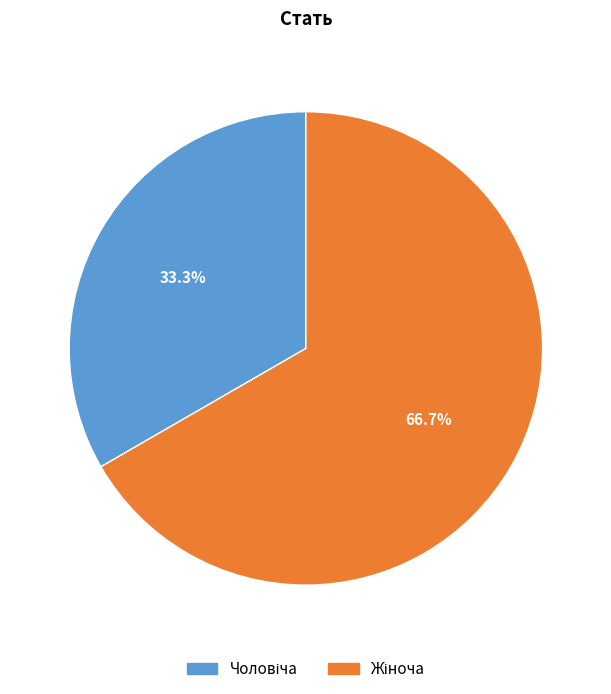

Does any single category account for the majority?

Yes